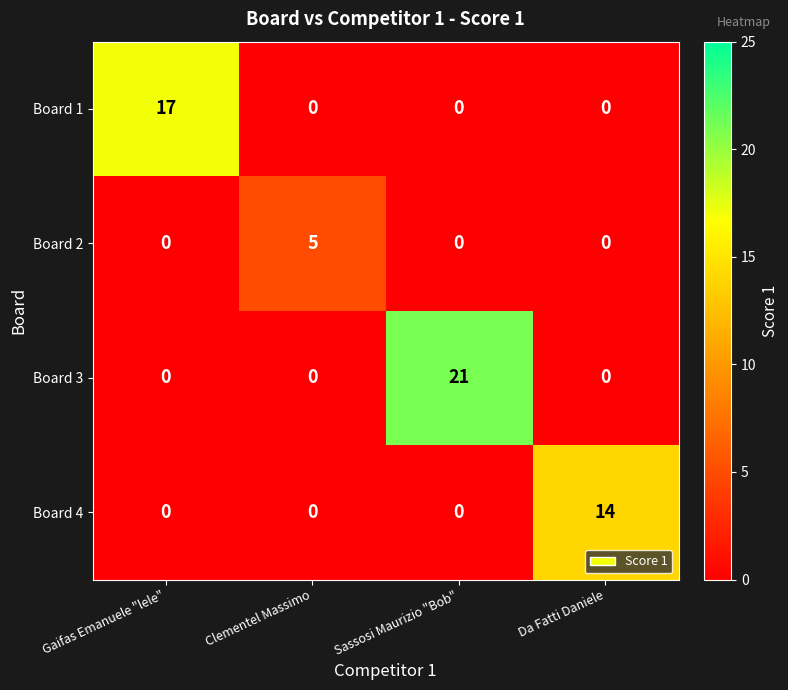

Count the number of data series in this chart.

4